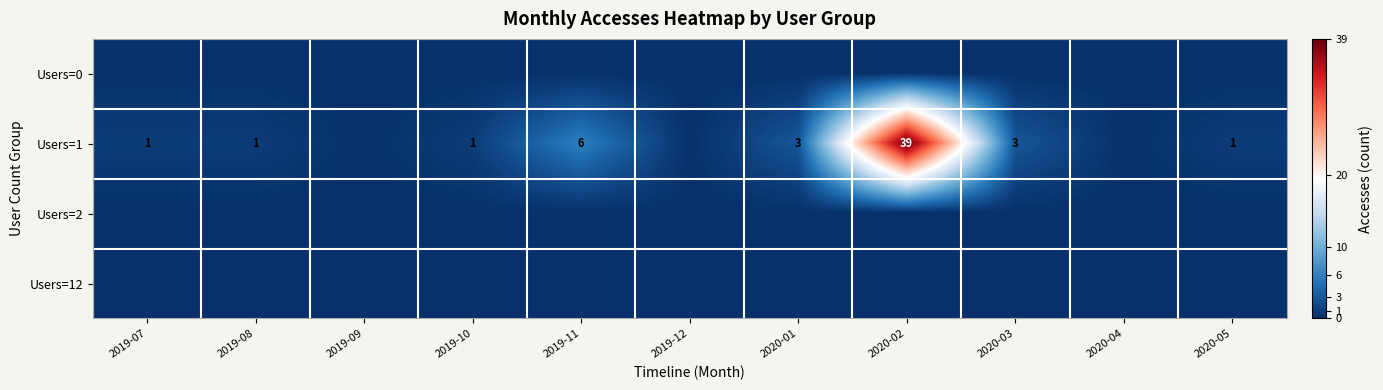

Is it true that Users=1 equals 3 at 2020-03?

True